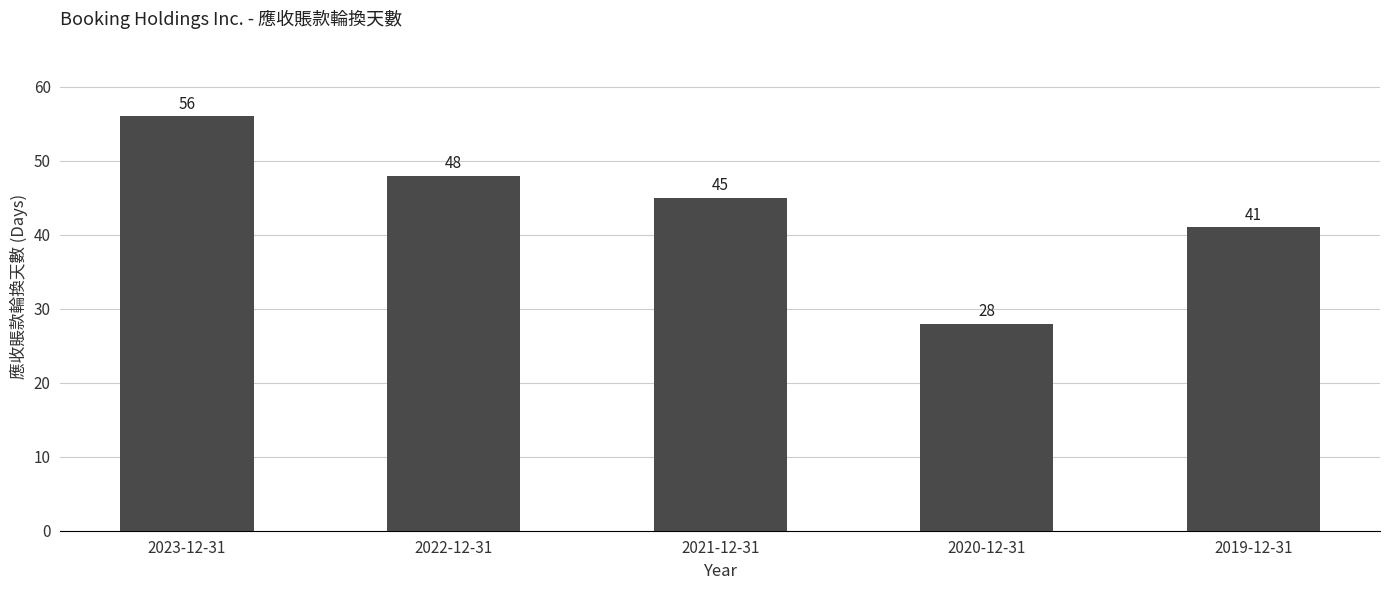

What is the ratio of the value at 2021-12-31 to the value at 2020-12-31?

1.6